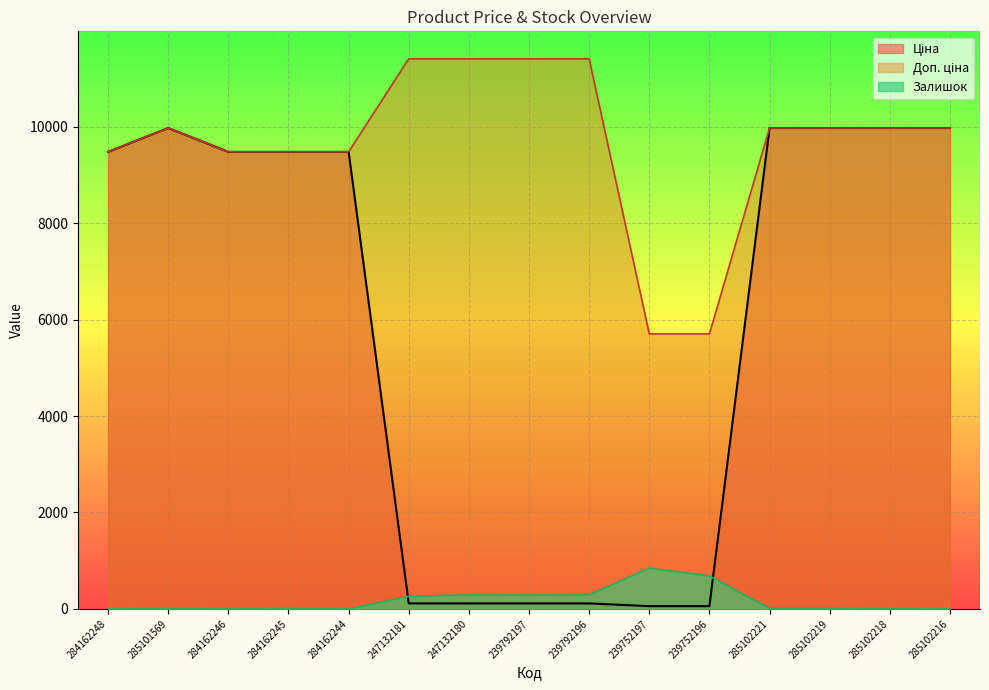

What is the label of the 13th point from the left?

285102219